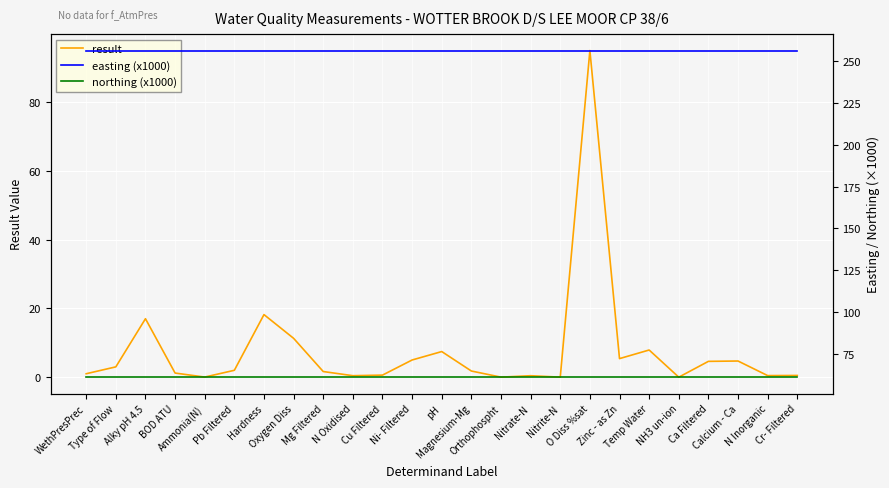

Which category has the lowest value in the result series?

NH3 un-ion